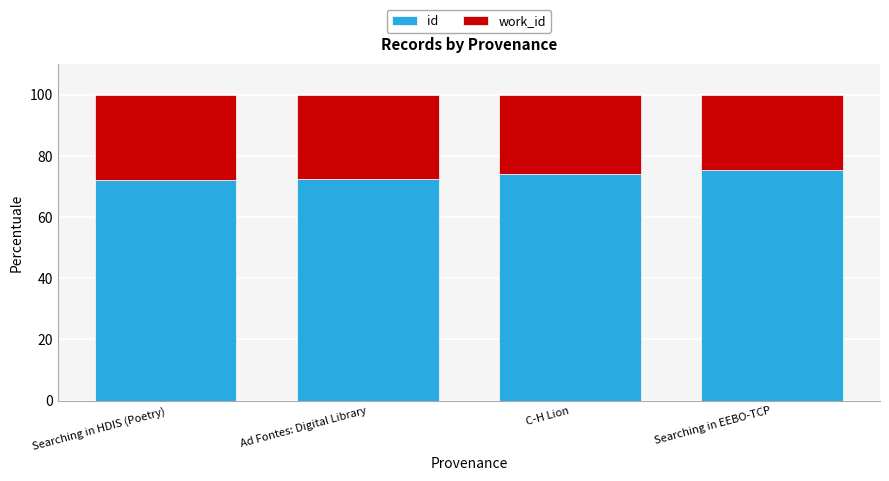

What is the total value across all series at Ad Fontes: Digital Library?

100.0